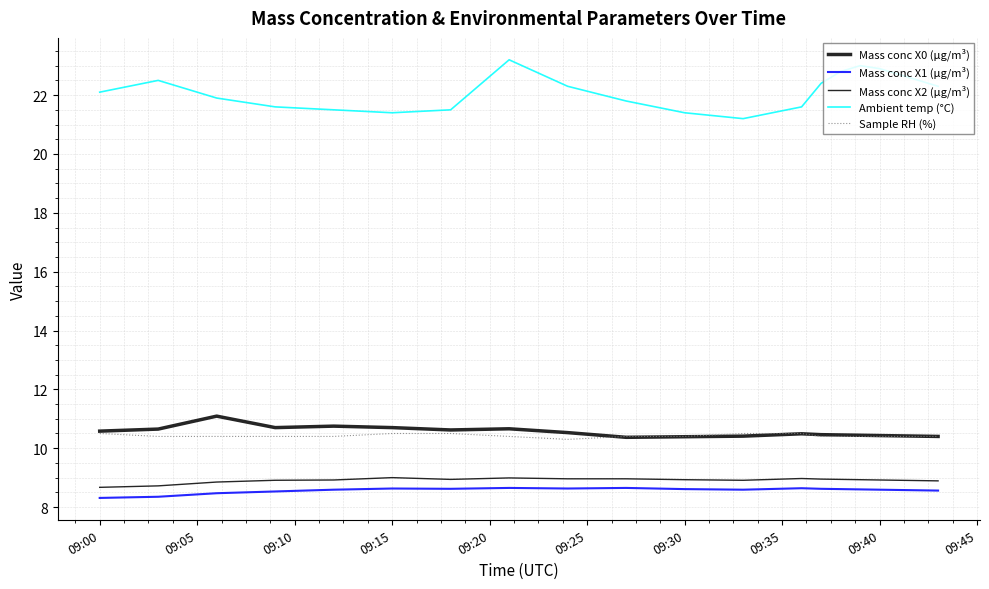

Does the chart display data point markers on the line(s)?

No